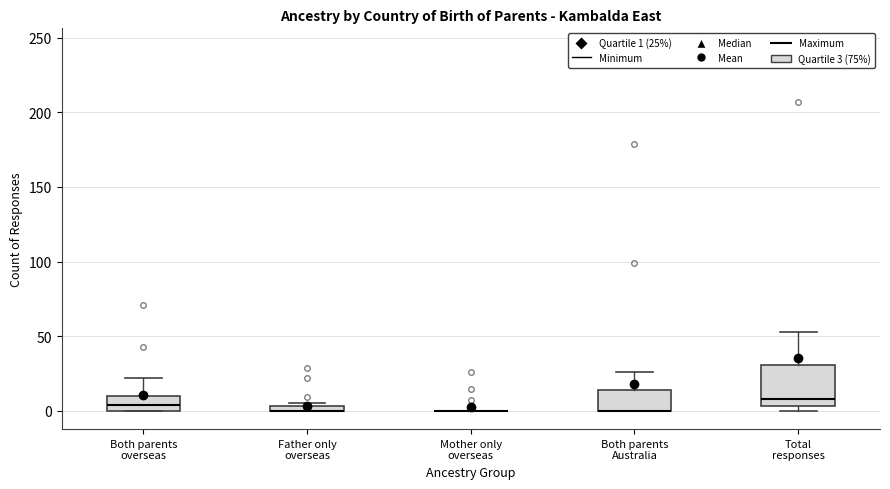

Comparing the boxes themselves (not the whiskers), which one is the tallest?

Total responses